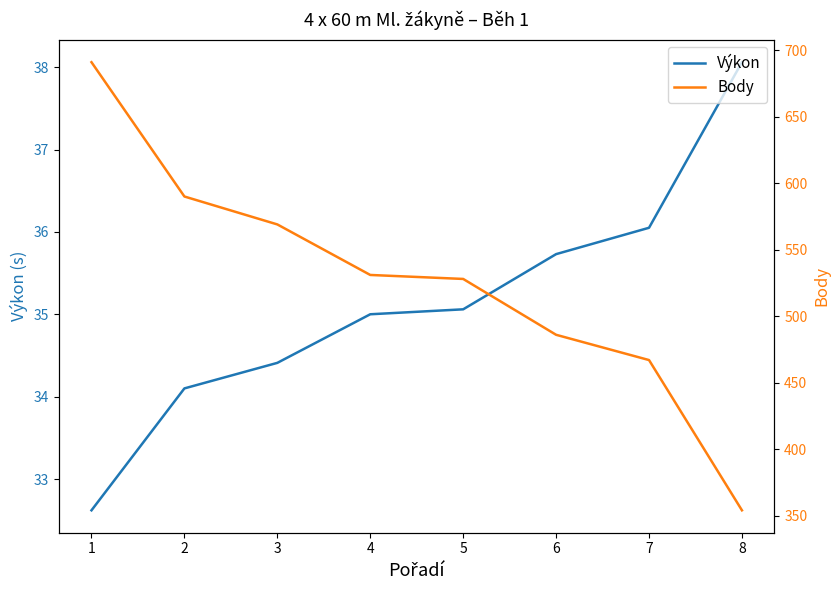

What is the sum of the Body values at 8 and 5?

882.0